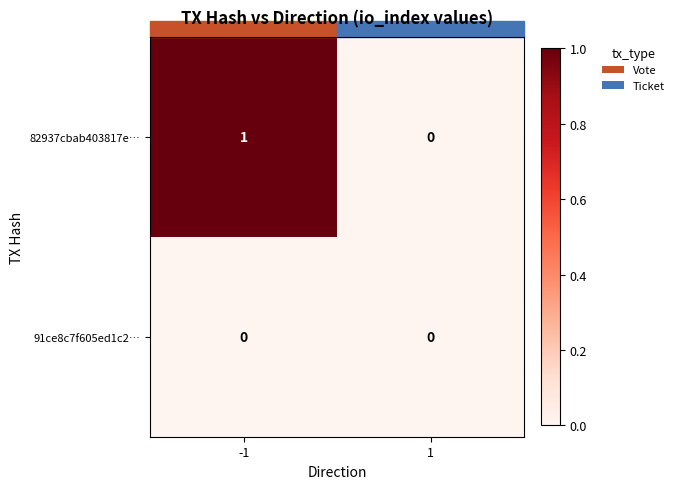

List the series in order of their peak value, highest first.

82937cbab403817e…, 91ce8c7f605ed1c2…